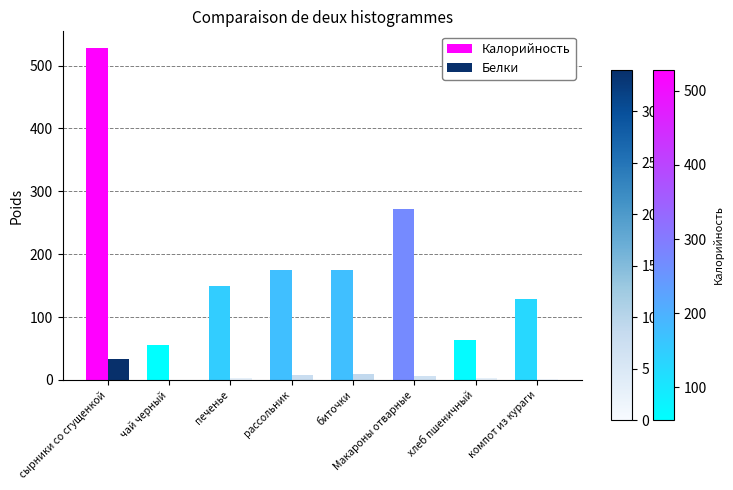

At which category is the sum across all series the highest?

сырники со сгущенкой